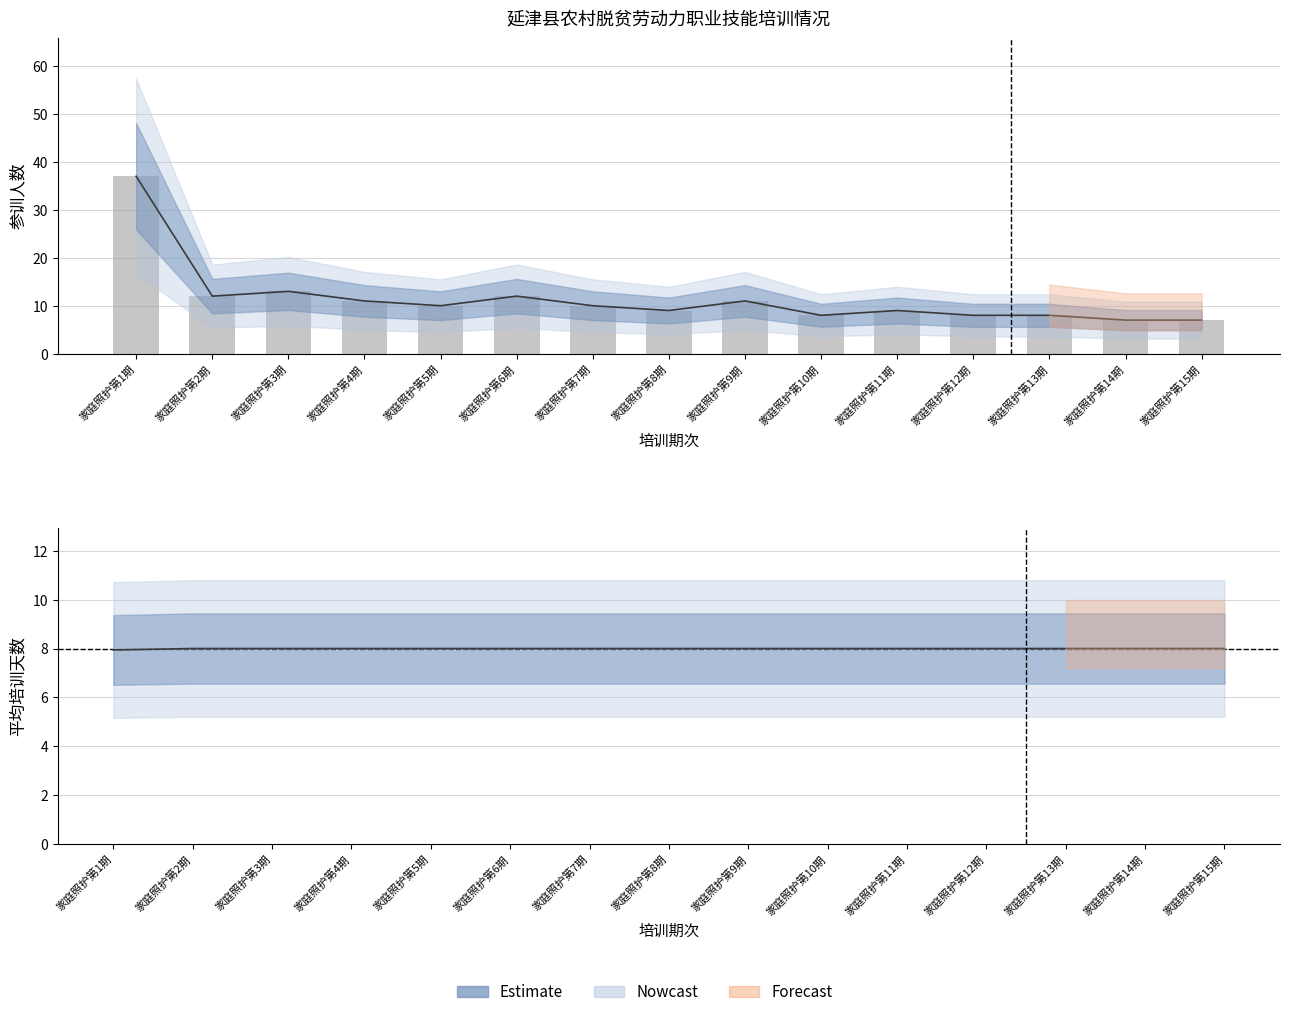

Rank the categories by value from lowest to highest.

家庭照护第14期, 家庭照护第15期, 家庭照护第10期, 家庭照护第12期, 家庭照护第13期, 家庭照护第8期, 家庭照护第11期, 家庭照护第5期, 家庭照护第7期, 家庭照护第4期, 家庭照护第9期, 家庭照护第2期, 家庭照护第6期, 家庭照护第3期, 家庭照护第1期